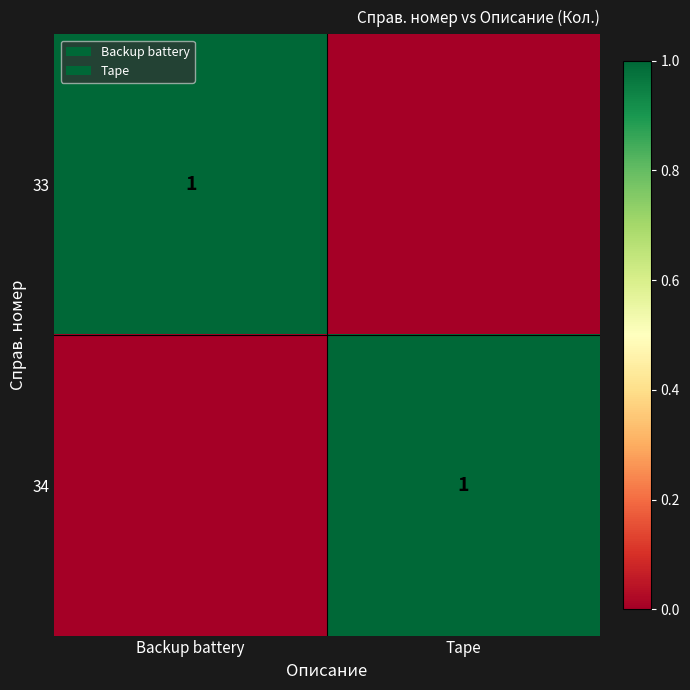

Which has a higher value, Tape or Backup battery?

Backup battery